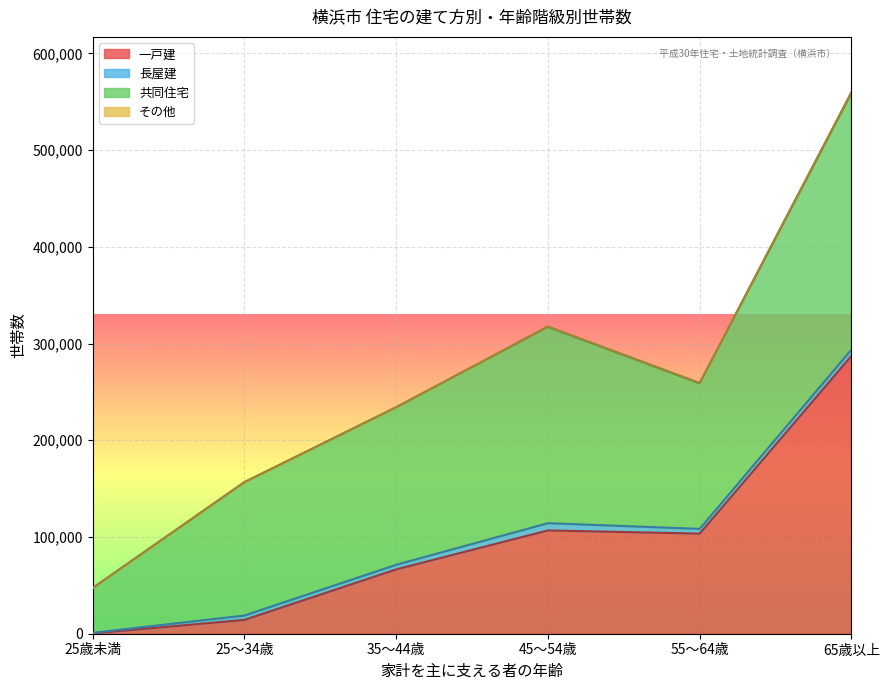

At which category is the sum across all series the highest?

65歳以上